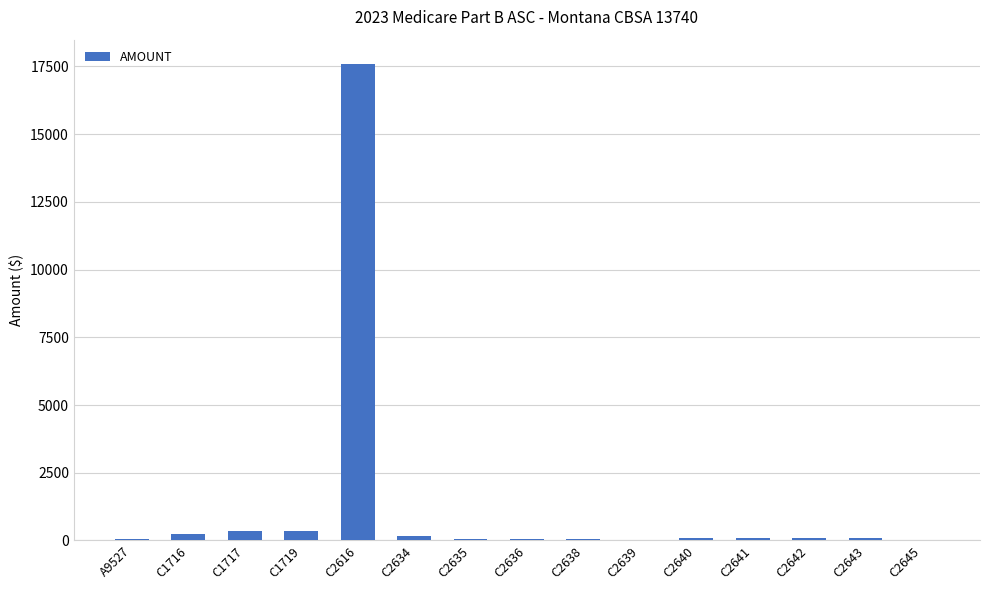

What is the maximum value shown in the chart?

17609.8